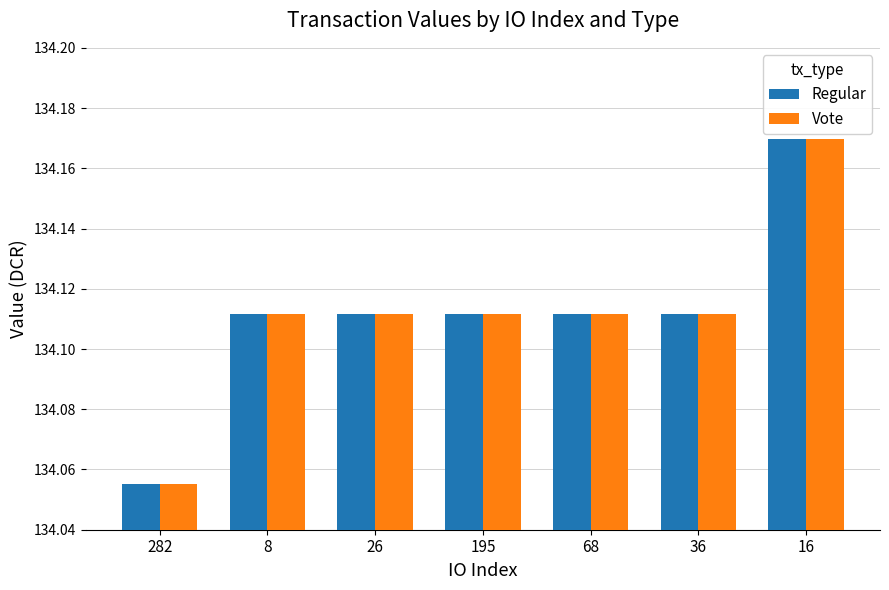

What is the label of the 6th bar from the right?

8